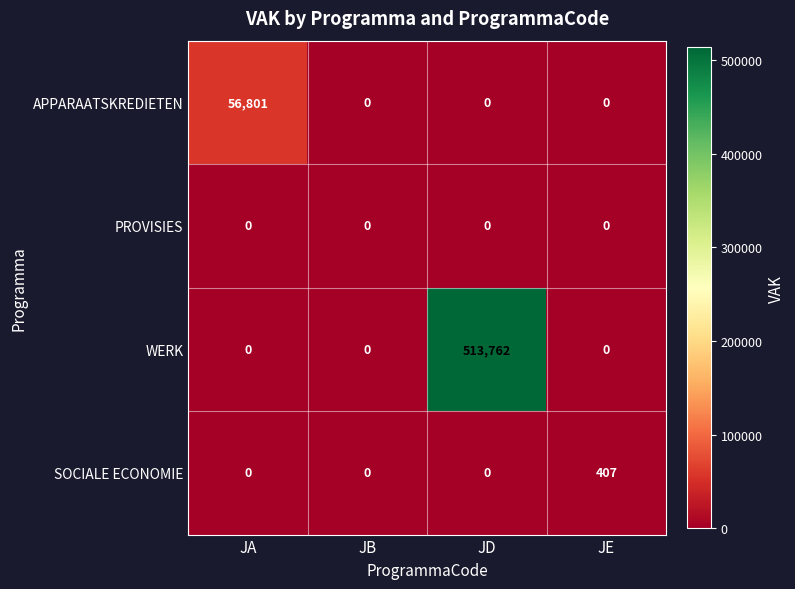

Which category has the highest value across all series?

JD